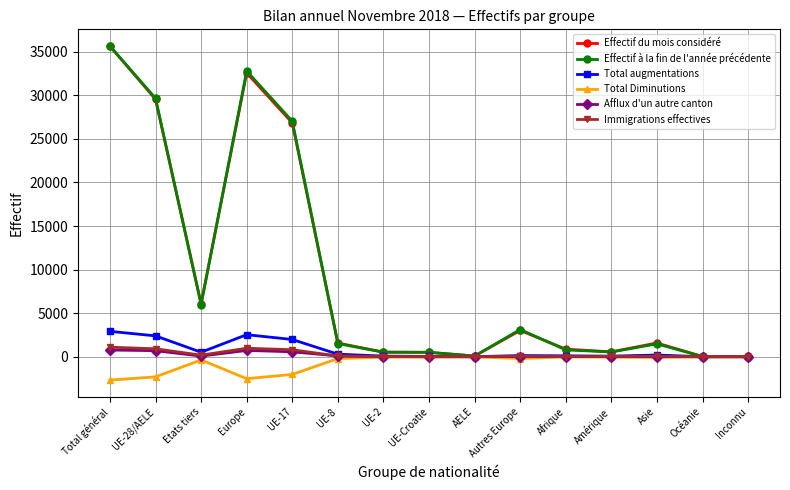

The value of Effectif du mois considéré at Europe is 32568. True or false?

True